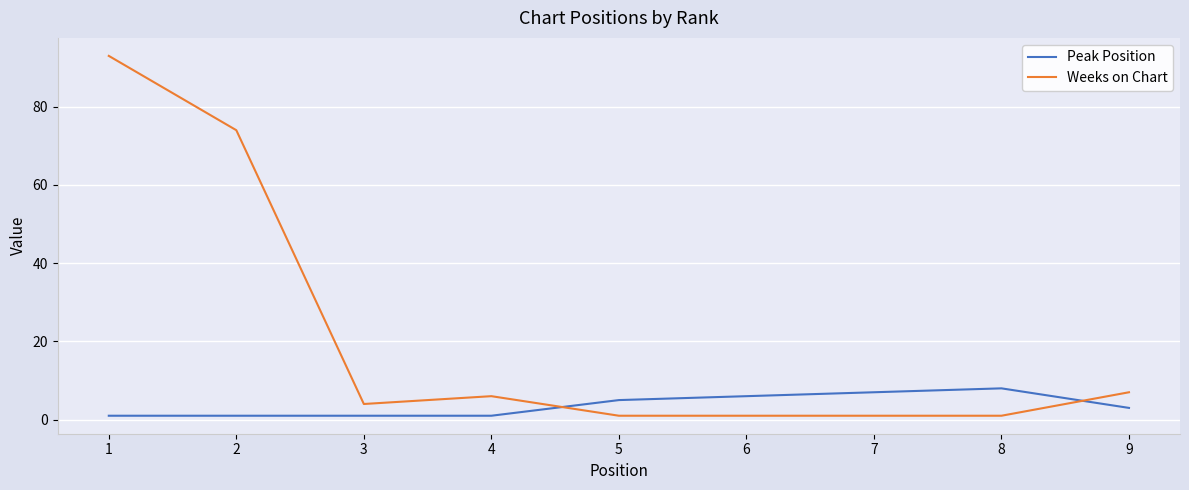

True or false: Peak Position has more than 2 interior local peaks.

False